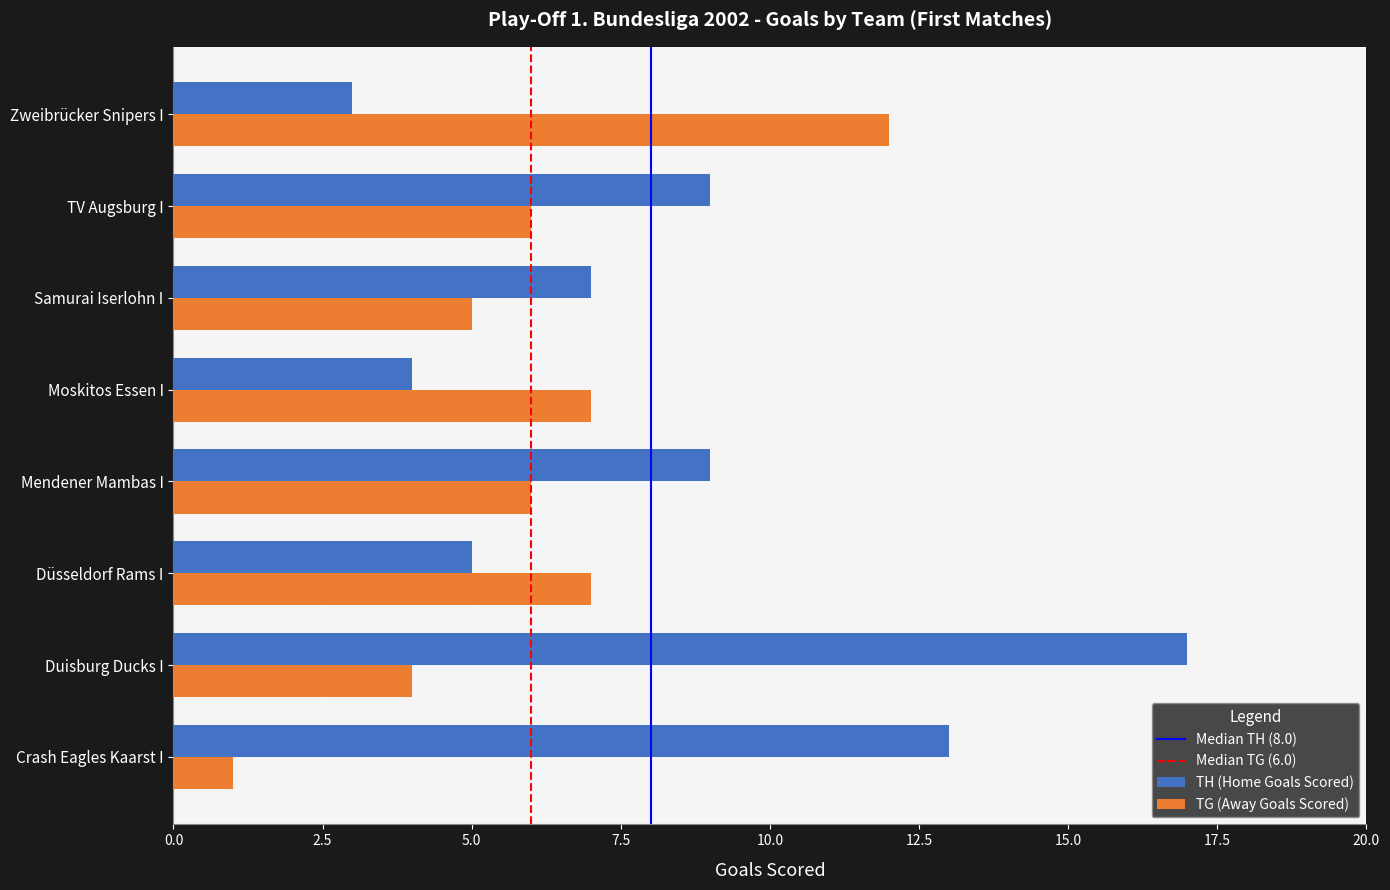

What is the approximate value of TG (Away Goals Scored) at Samurai Iserlohn I?

5